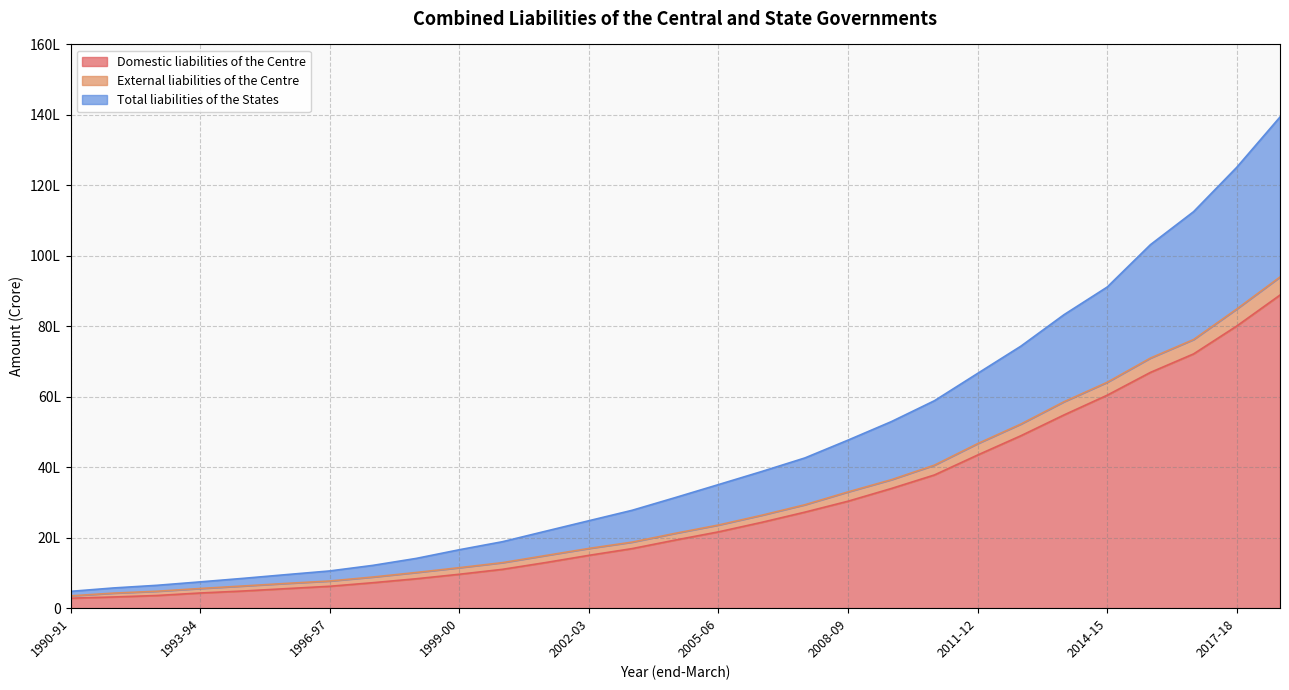

True or false: Domestic liabilities of the Centre has a value of 3495428 at 2013-14.

False